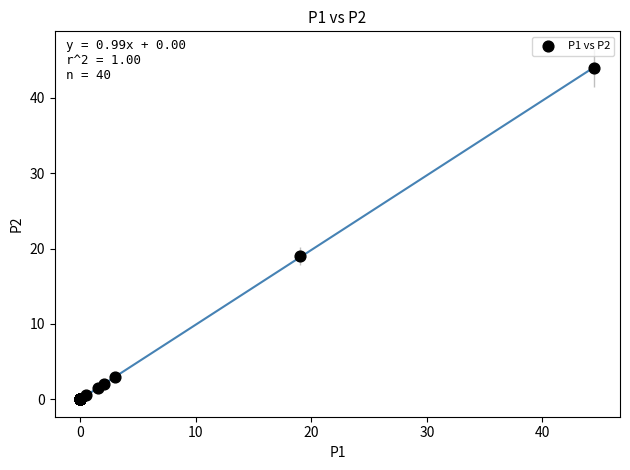

What Y value in the scatter plot is closest to 22?

19.0